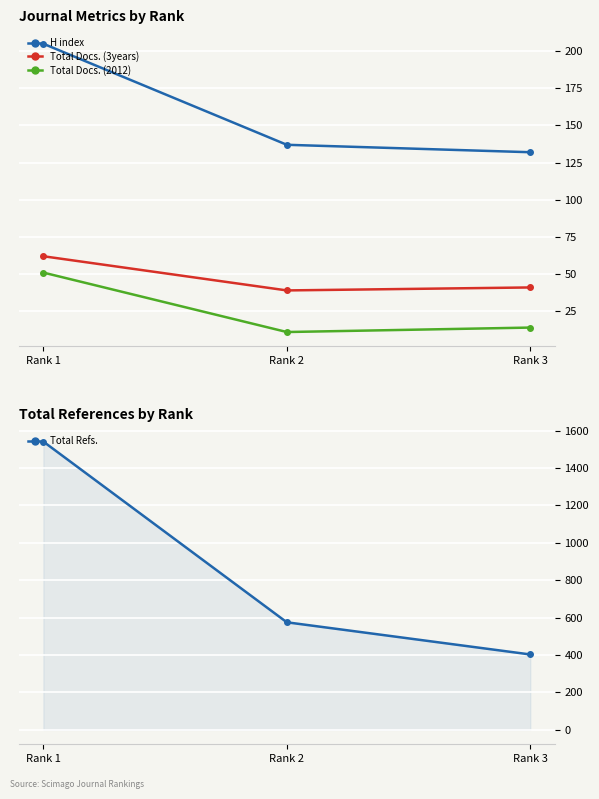

At how many categories does at least one series exceed 393?

3